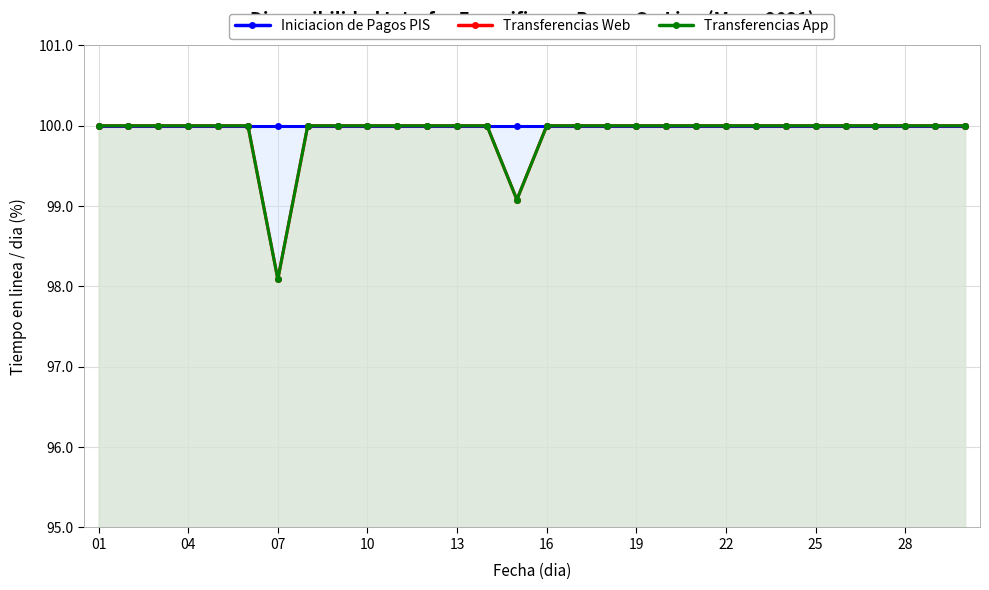

Read the Transferencias App value at 01.

100.0